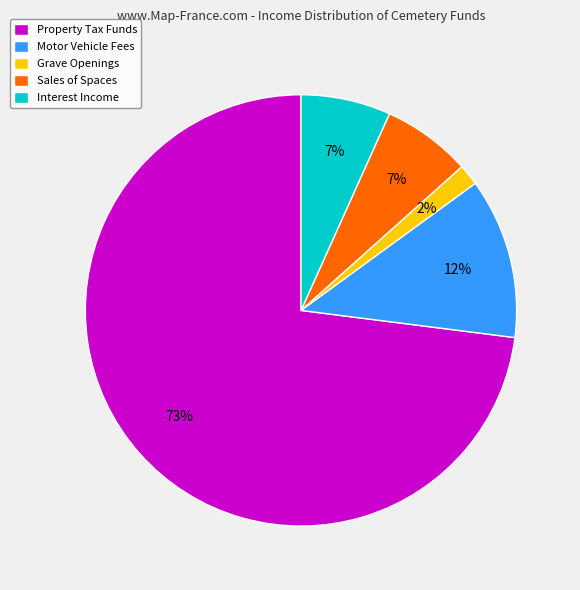

Is there a majority slice in this chart?

Yes